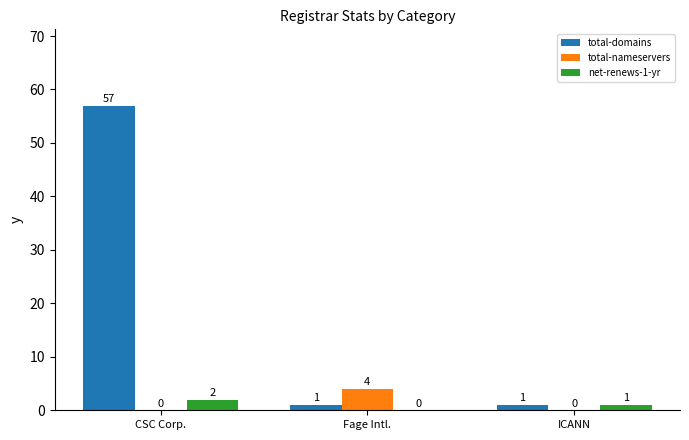

Is the value of total-domains at CSC Corp. greater than the value of net-renews-1-yr at Fage Intl.?

Yes